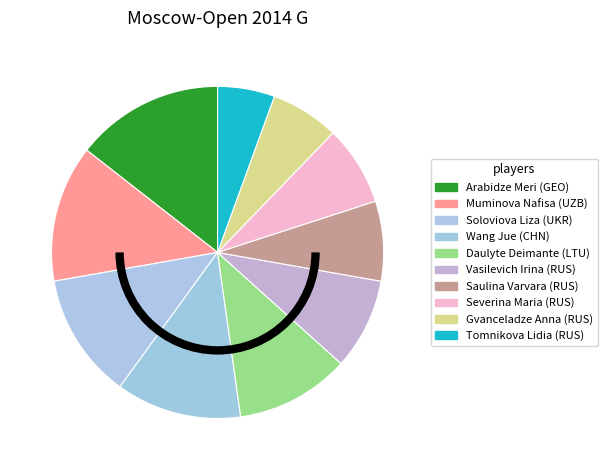

Count the number of slices in the pie.

10